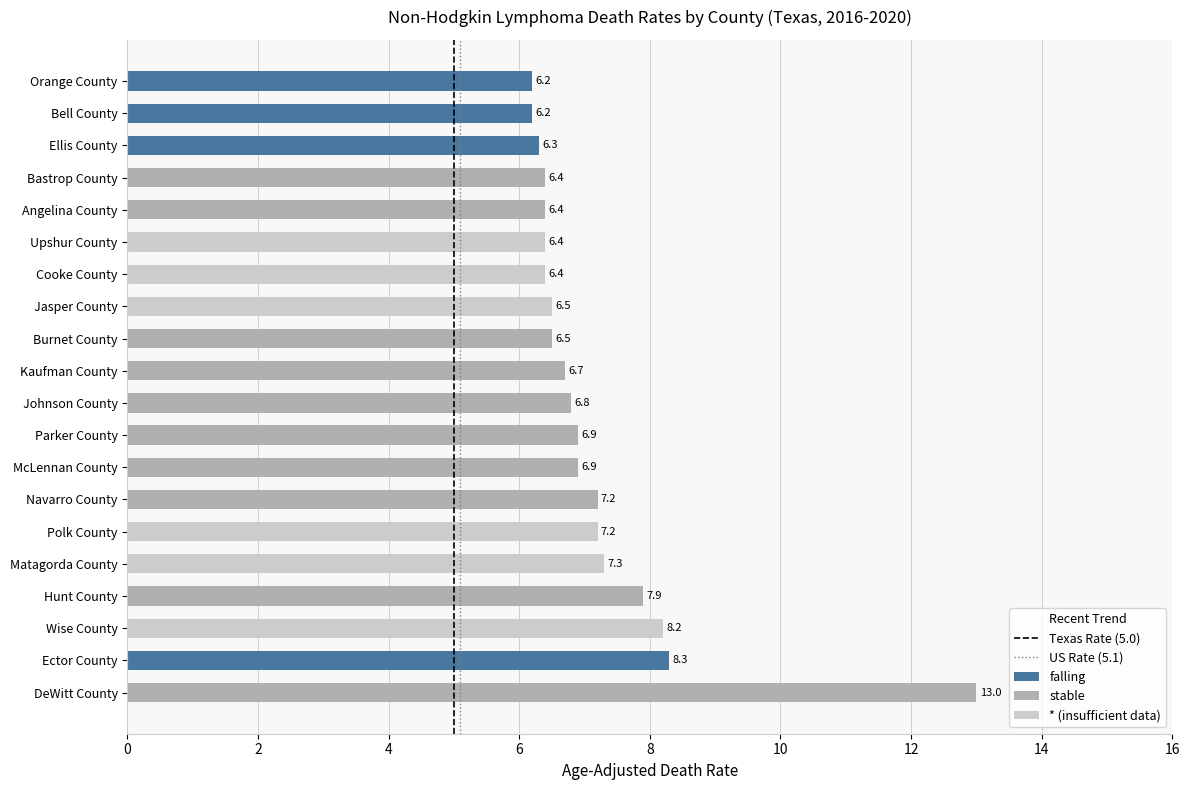

Does the chart contain any negative values?

No